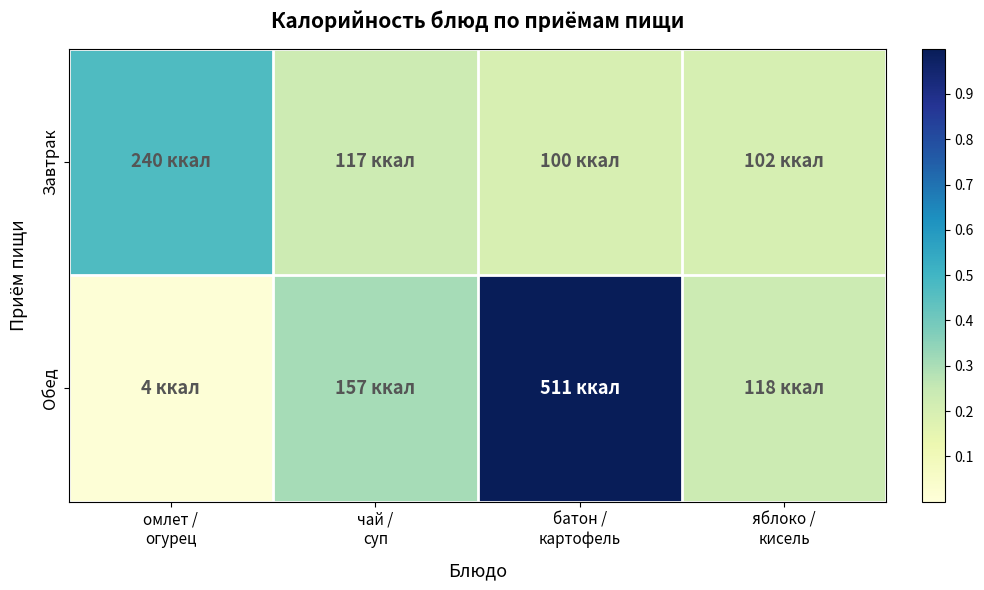

Reading left to right, extract all data points from this chart.

Завтрак: омлет /
огурец=0.5	чай /
суп=0.2	батон /
картофель=0.2	яблоко /
кисель=0.2
Обед: омлет /
огурец=0.0	чай /
суп=0.3	батон /
картофель=1.0	яблоко /
кисель=0.2